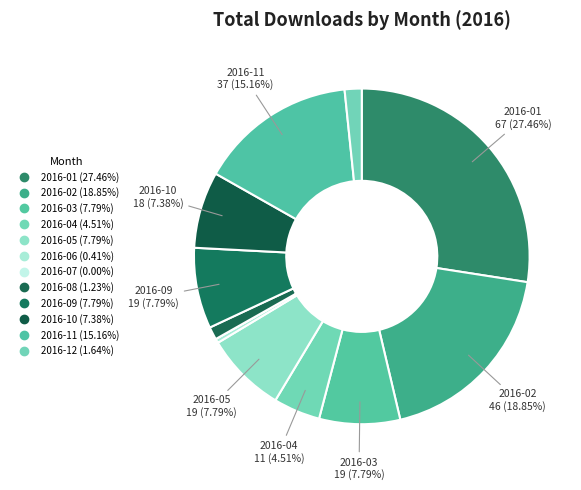

Rank the categories by value from lowest to highest.

2016-07, 2016-06, 2016-08, 2016-12, 2016-04, 2016-10, 2016-03, 2016-05, 2016-09, 2016-11, 2016-02, 2016-01